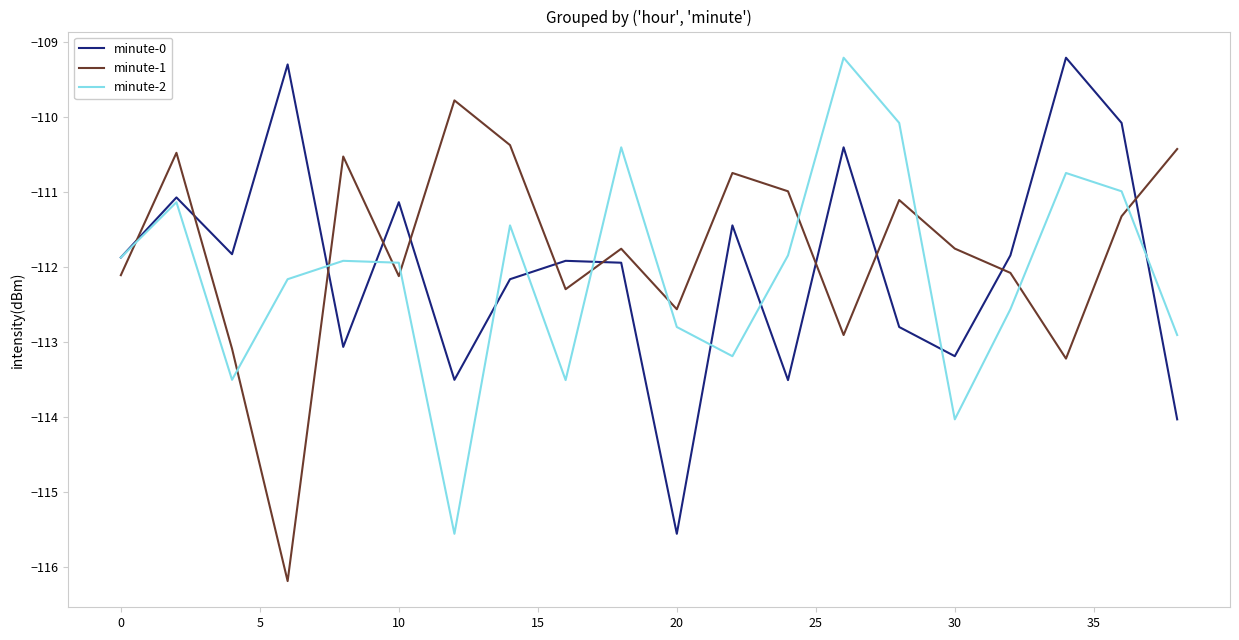

Which series ends up on top after the final intersection of minute-0 and minute-1?

minute-1